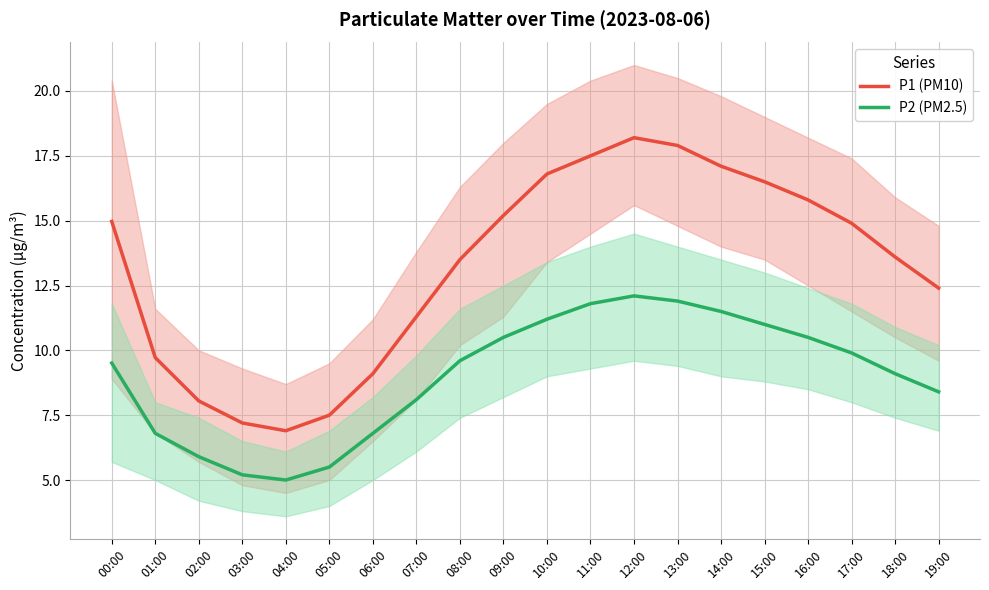

True or false: P1 (PM10) and P2 (PM2.5) intersect in this chart.

False